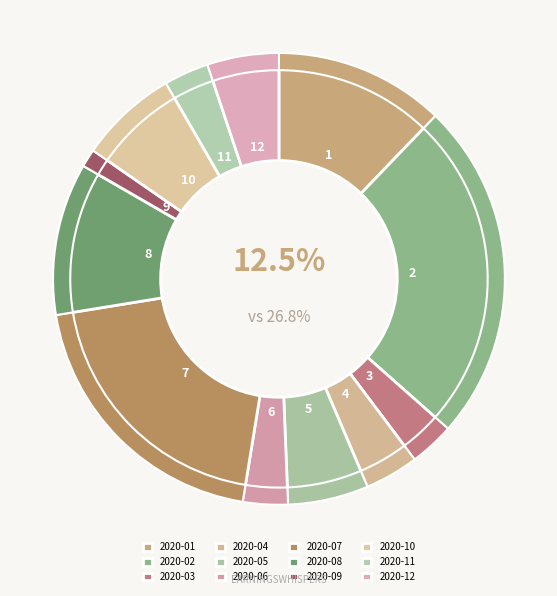

To the nearest percent, what is the combined percentage of 2020-06 and 2020-05?

9%